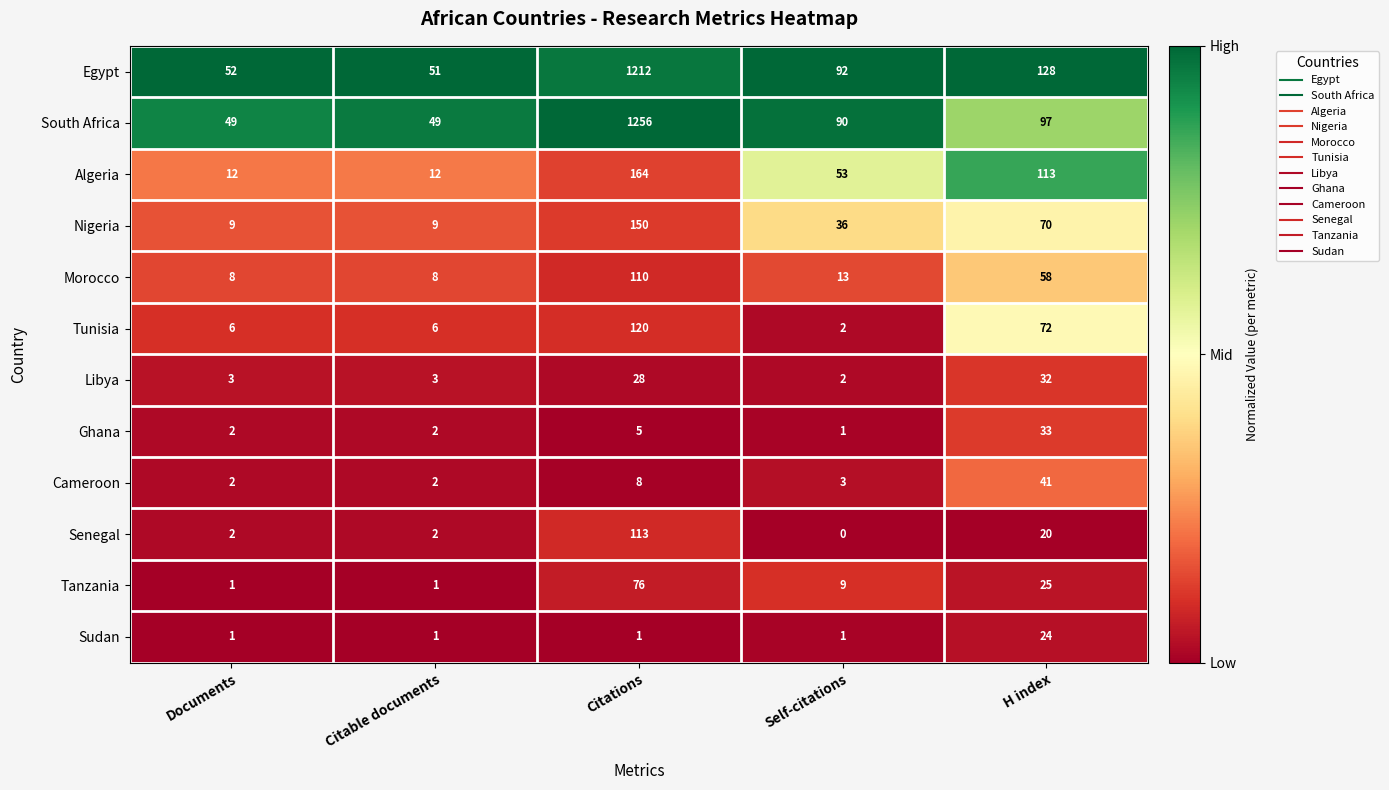

What is the difference between the maximum and minimum values in the Tunisia series?

118